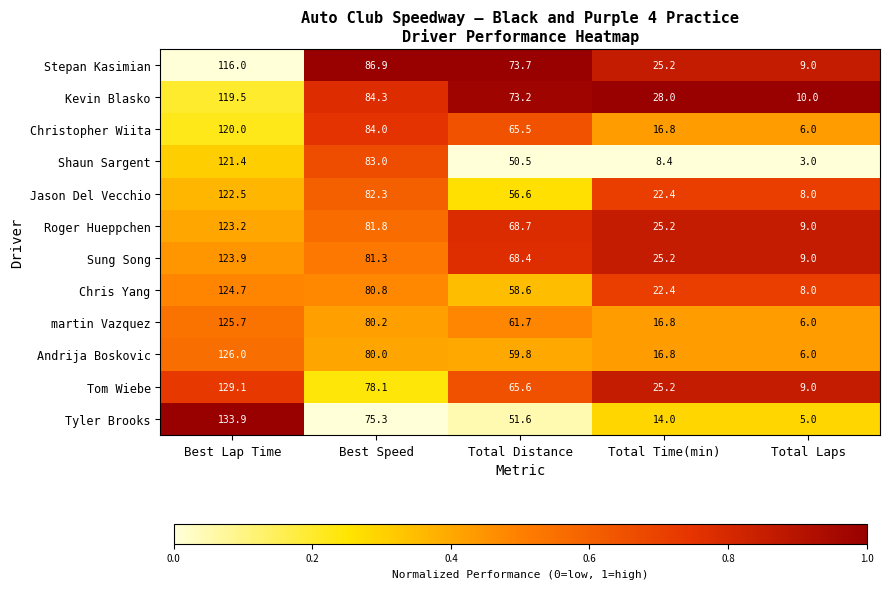

Which series has the largest total across all categories?

Kevin Blasko